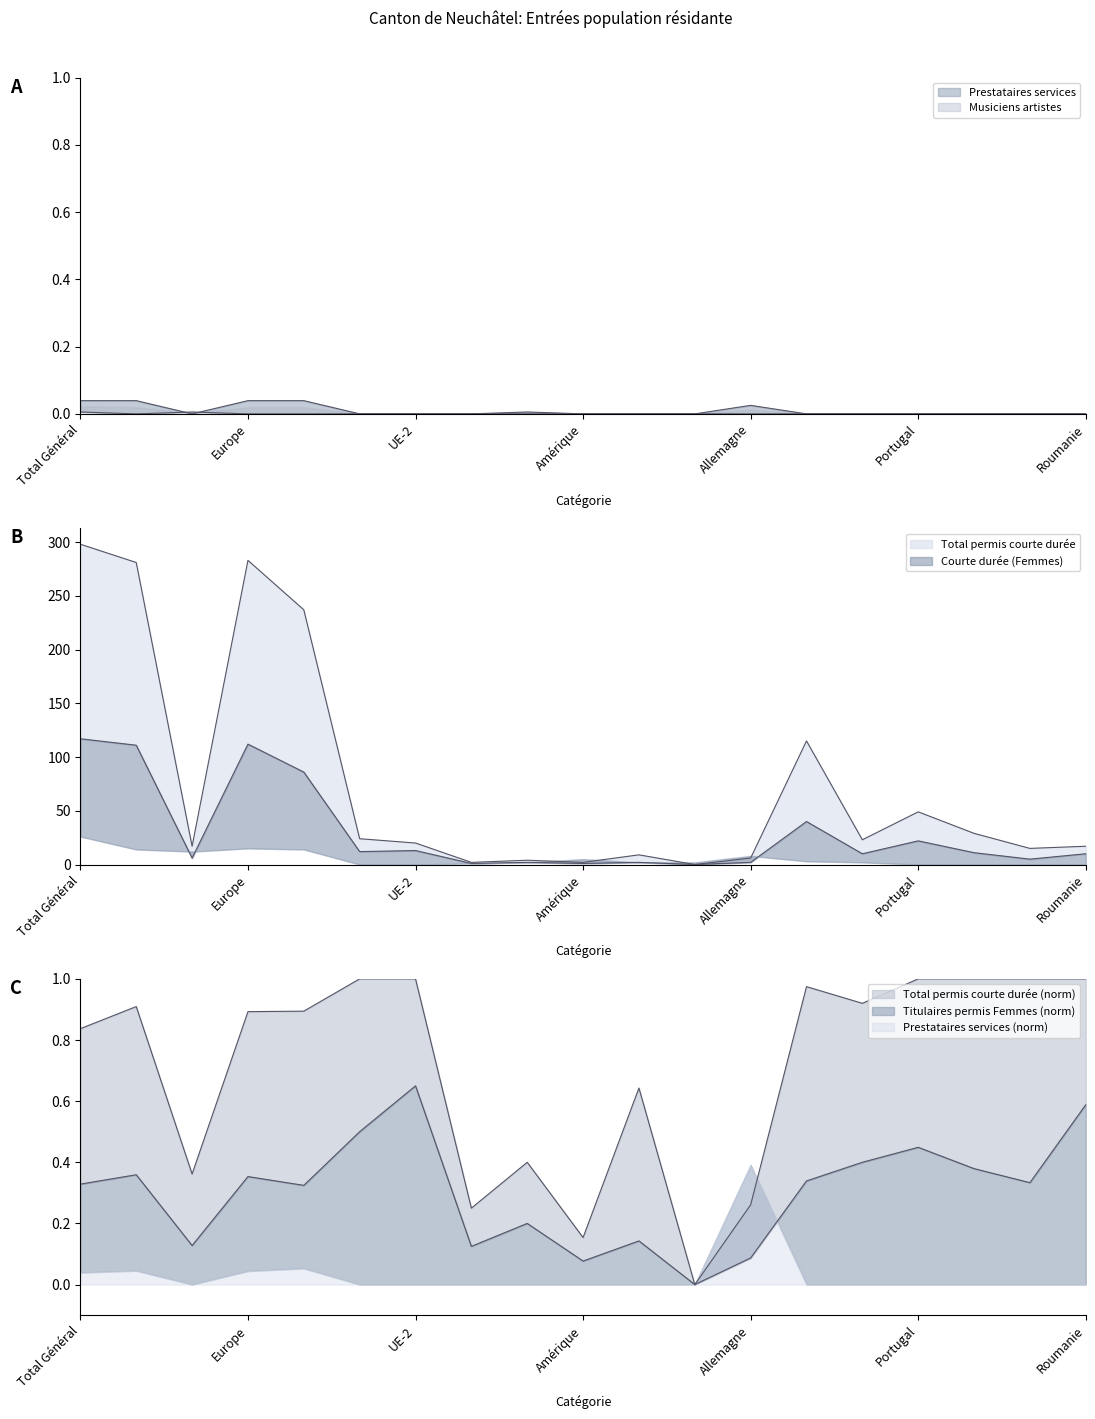

List the series in order of their peak value, lowest first.

Musiciens artistes, Prestataires services, Titulaires permis (Femmes), Total permis courte durée